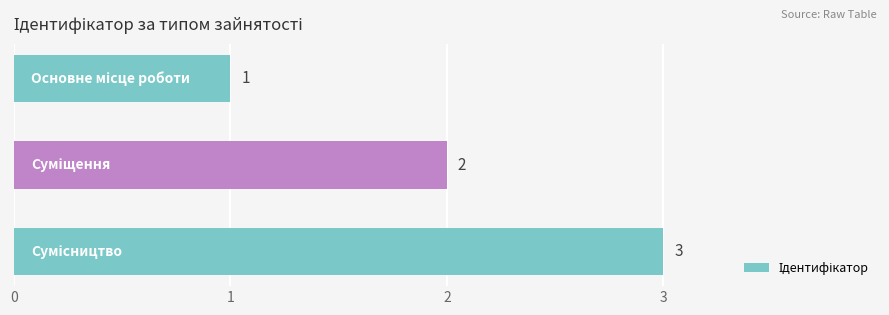

What is the value of the 2nd bar from the top?

2